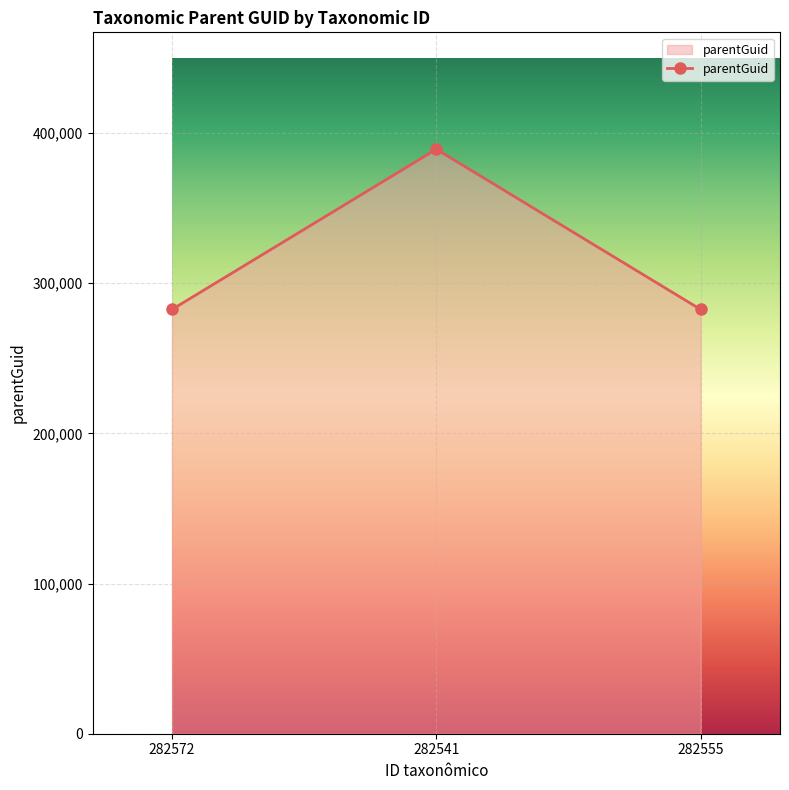

The value at 282572 is 282541. True or false?

True